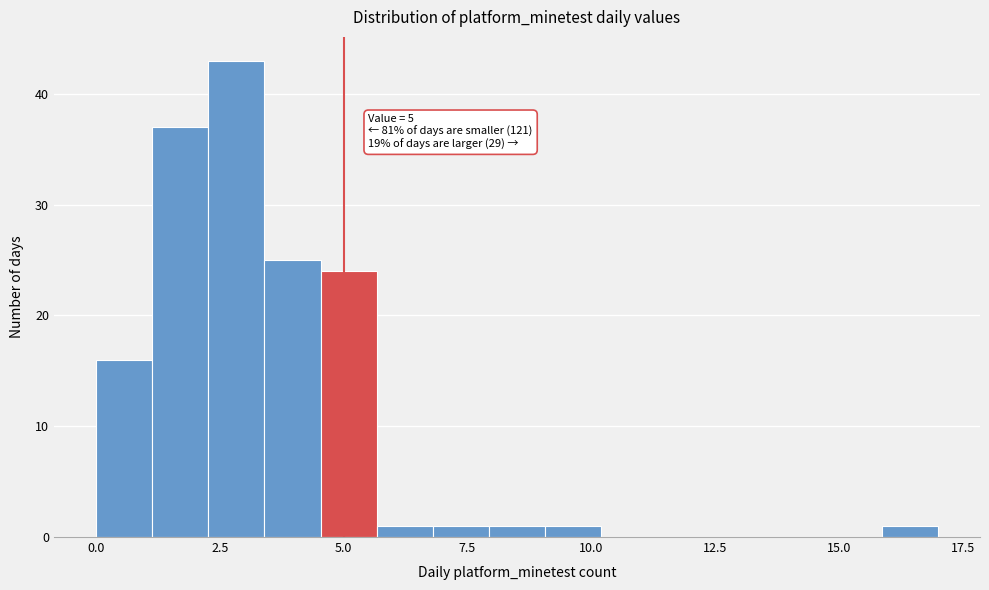

Around what value on the x-axis is the tallest bar? Give the approximate position of its centre, as read against the axis.

3.0